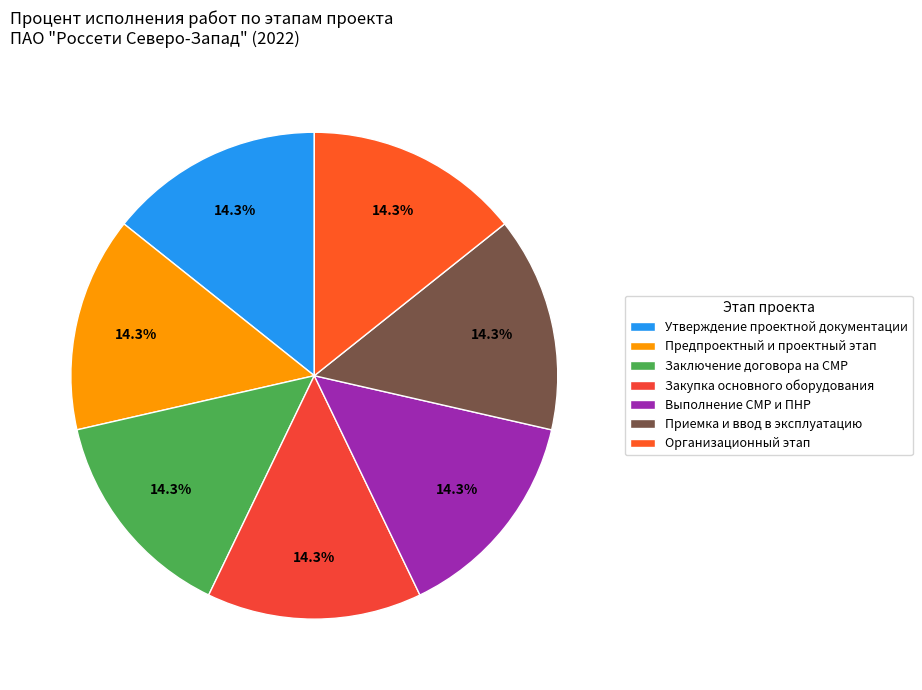

Count the number of slices in the pie.

7